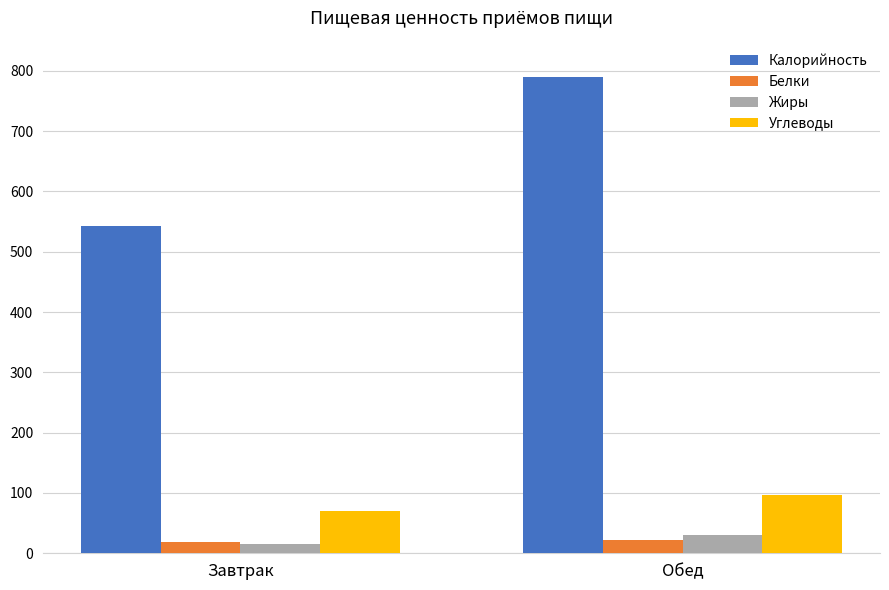

Reading left to right, extract all data points from this chart.

Калорийность: 542.4	790.1
Белки: 18.4	22.5
Жиры: 16.1	30.4
Углеводы: 70.0	96.2